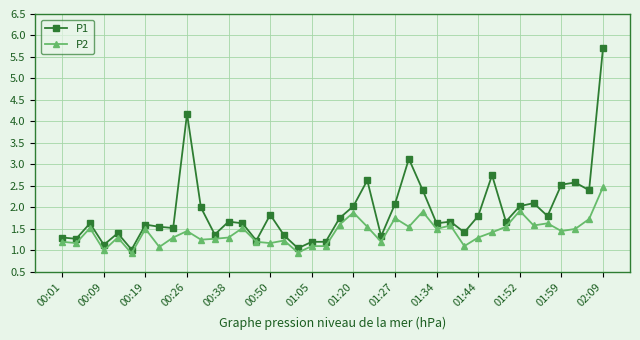

Which series has the largest range (max minus min)?

P1